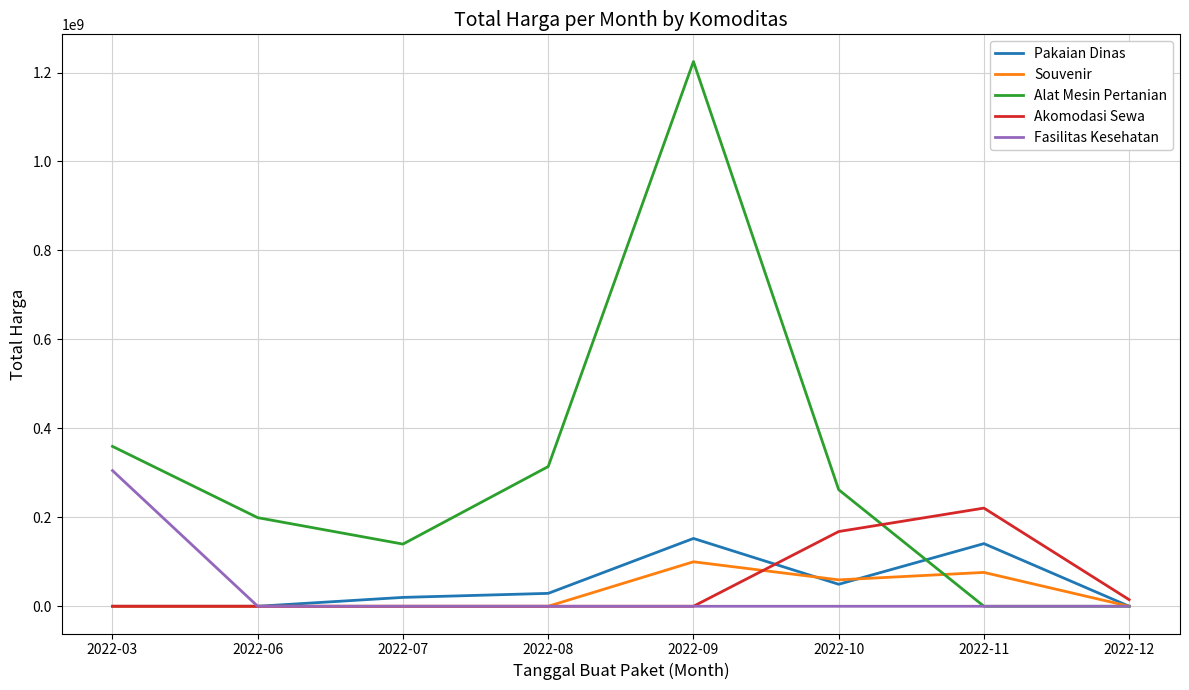

Which series has the largest total across all categories?

Alat Mesin Pertanian